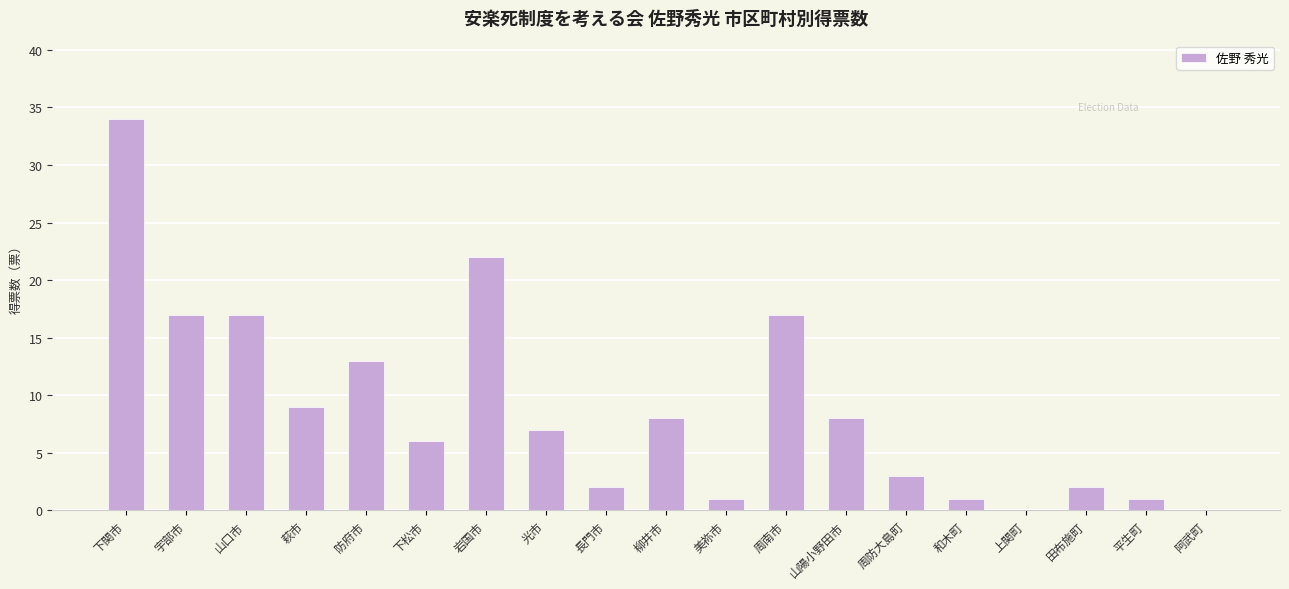

What value does the data have at 防府市?

13